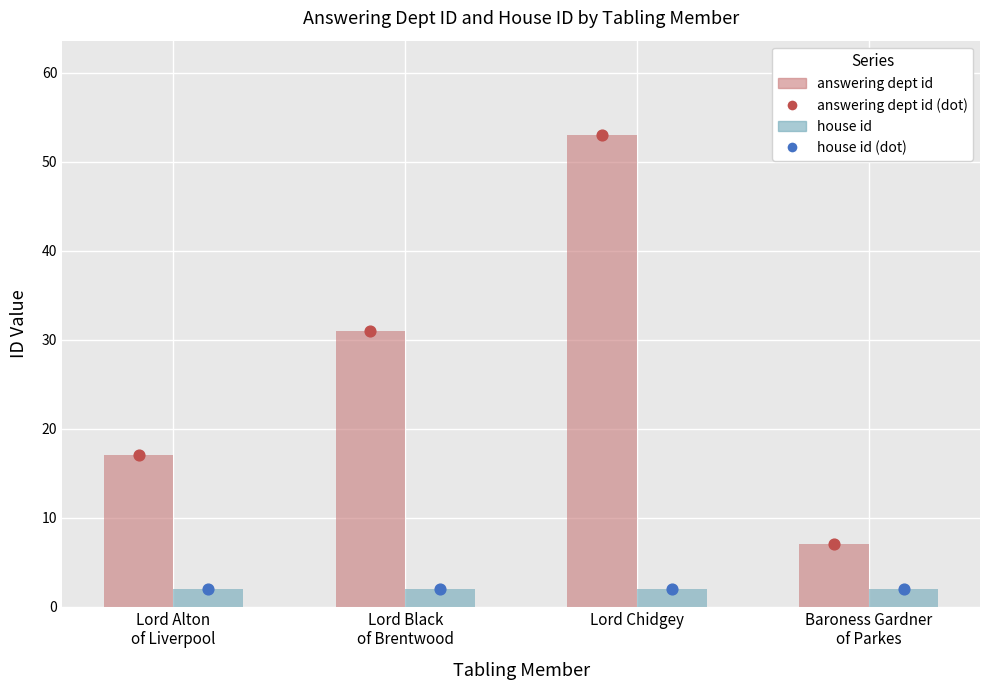

What are all the series names shown in the legend?

answering dept id, house id